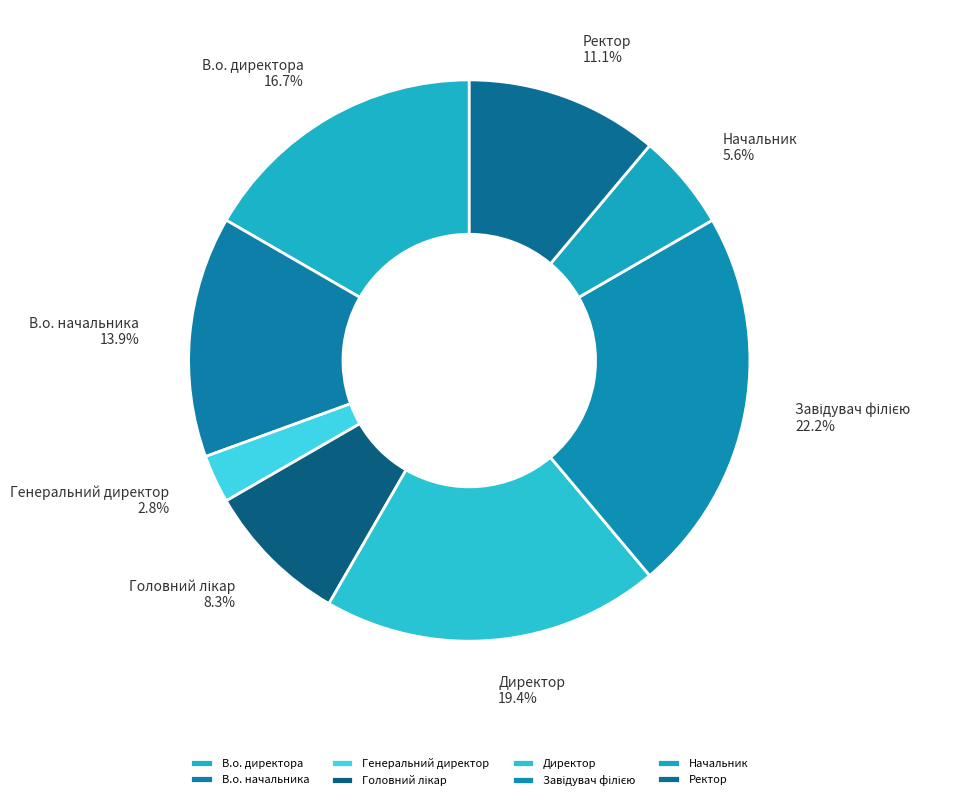

Which slice is the smallest?

Генеральний директор